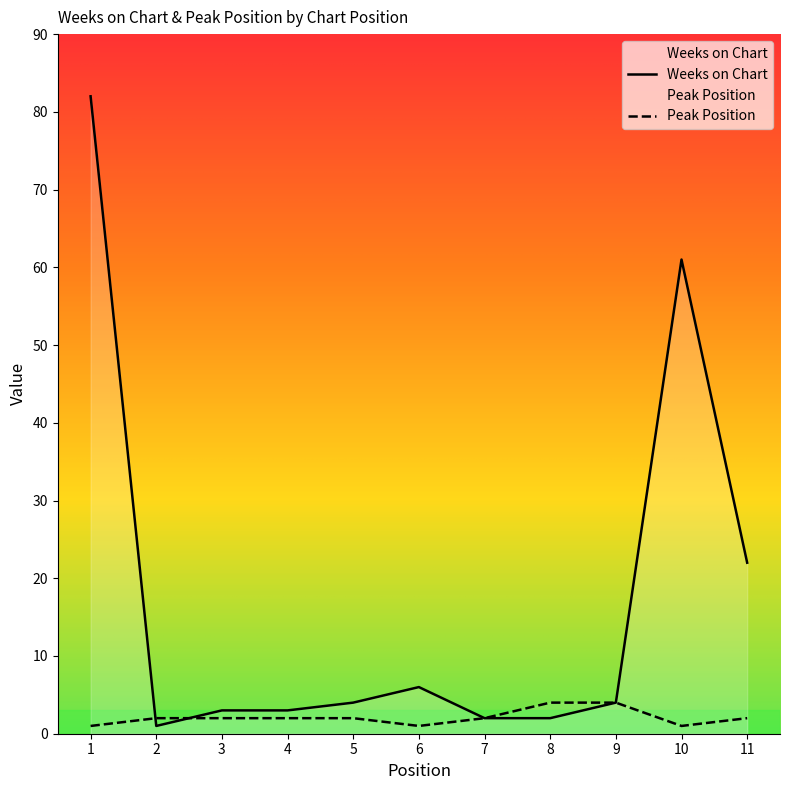

At how many categories does at least one series exceed 42?

2